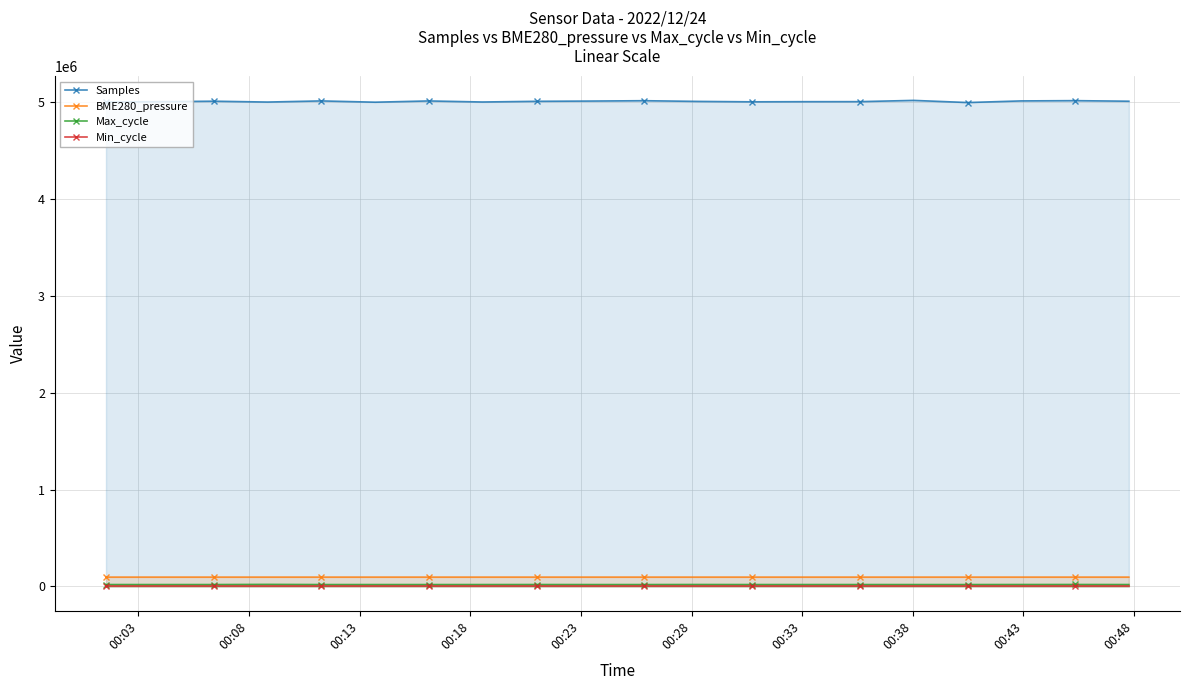

List the series in order of their peak value, highest first.

Samples, BME280_pressure, Max_cycle, Min_cycle